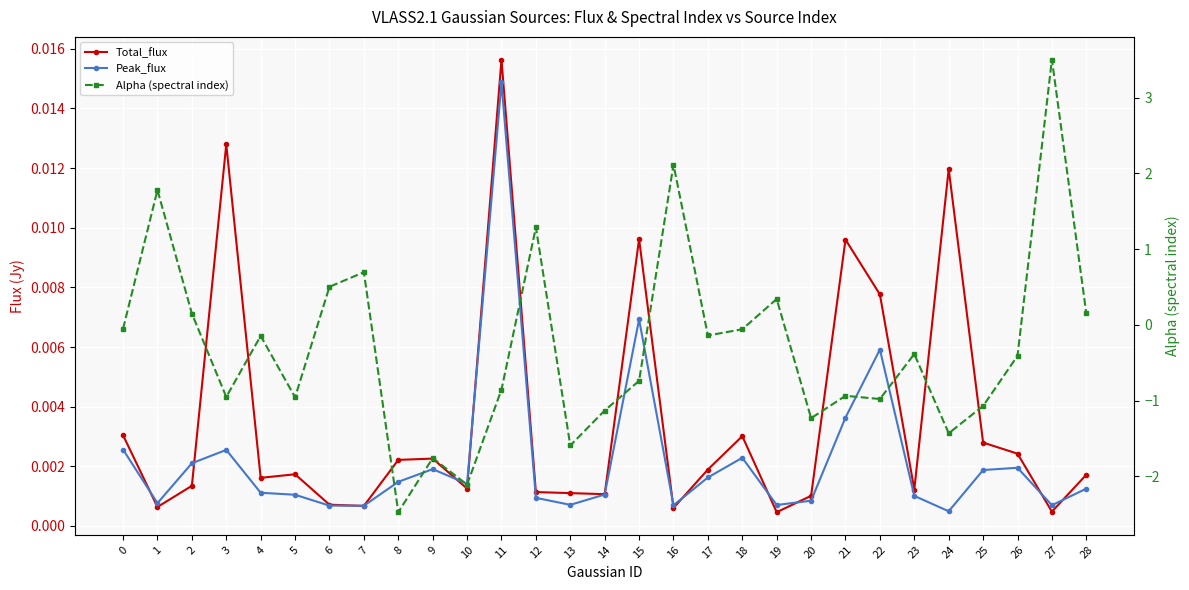

At how many categories does at least one series exceed 3?

1